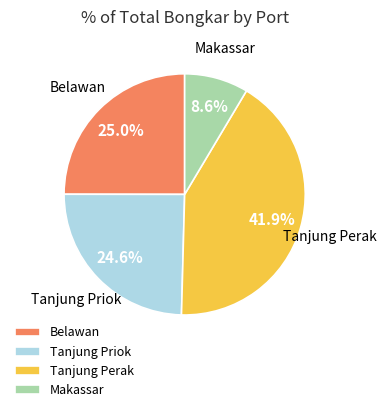

The Tanjung Perak slice represents 33% of the pie. True or false?

False